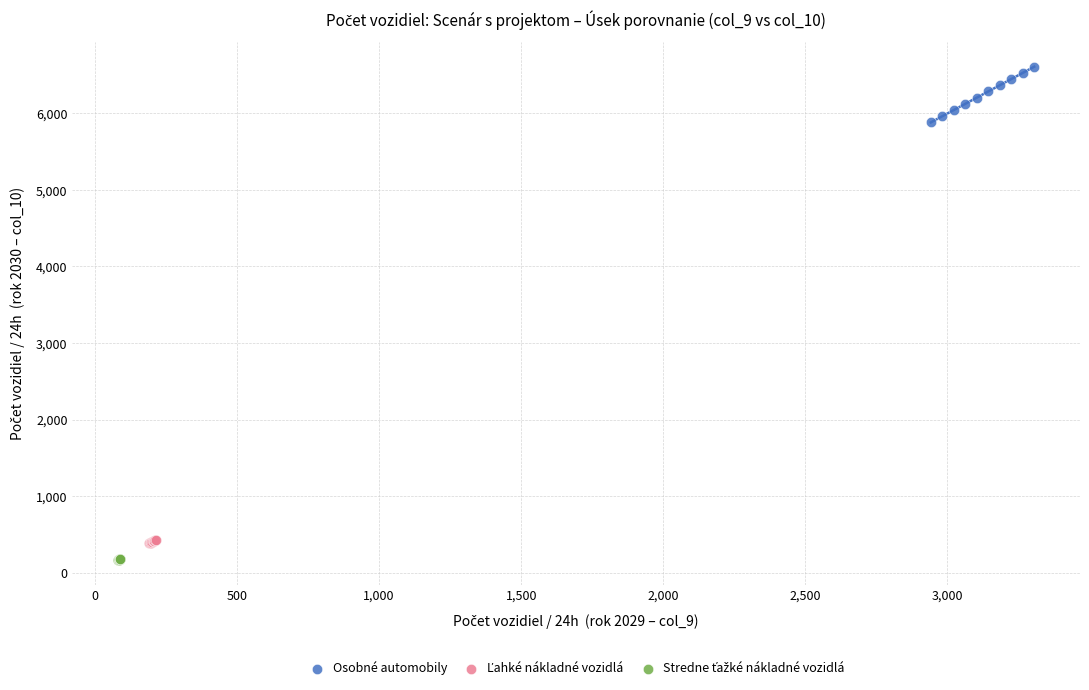

Which series has the largest Y range (max minus min)?

Osobné automobily